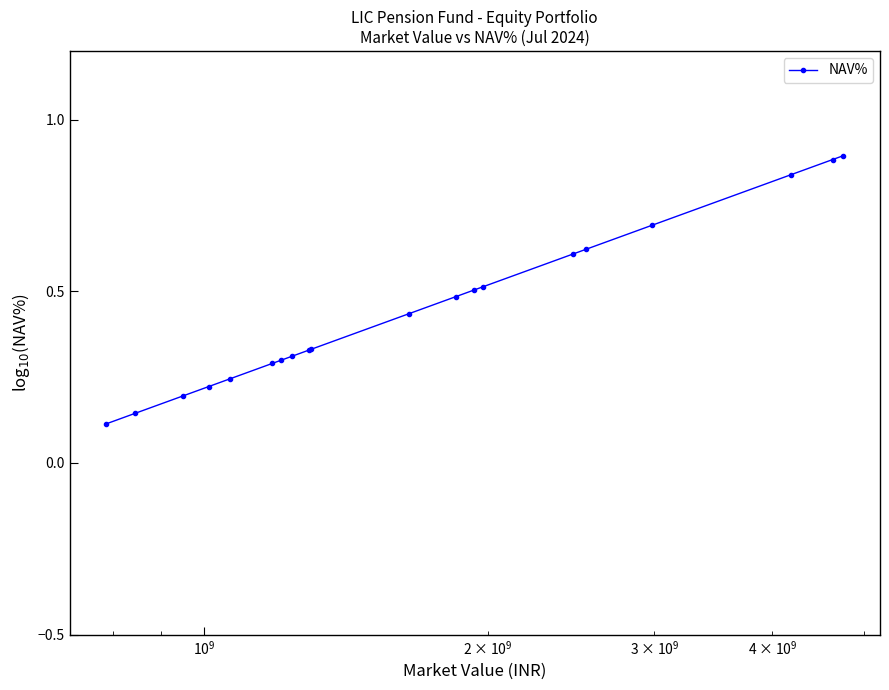

How many values are between 0 and 1?

20